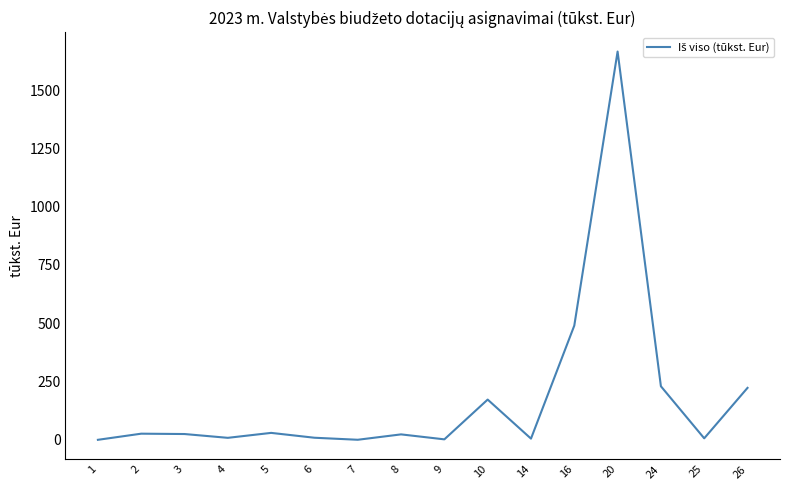

What is the smallest value displayed?

0.5